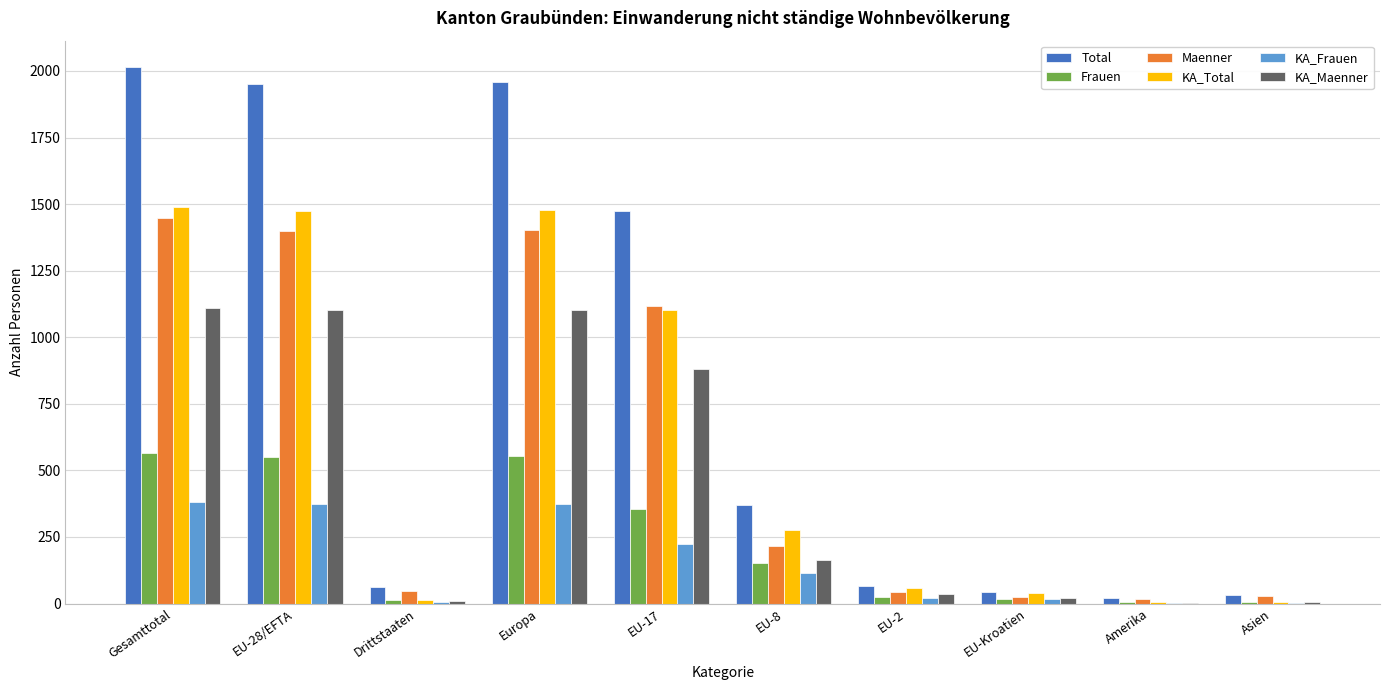

What is the sum of all KA_Frauen values?

1513